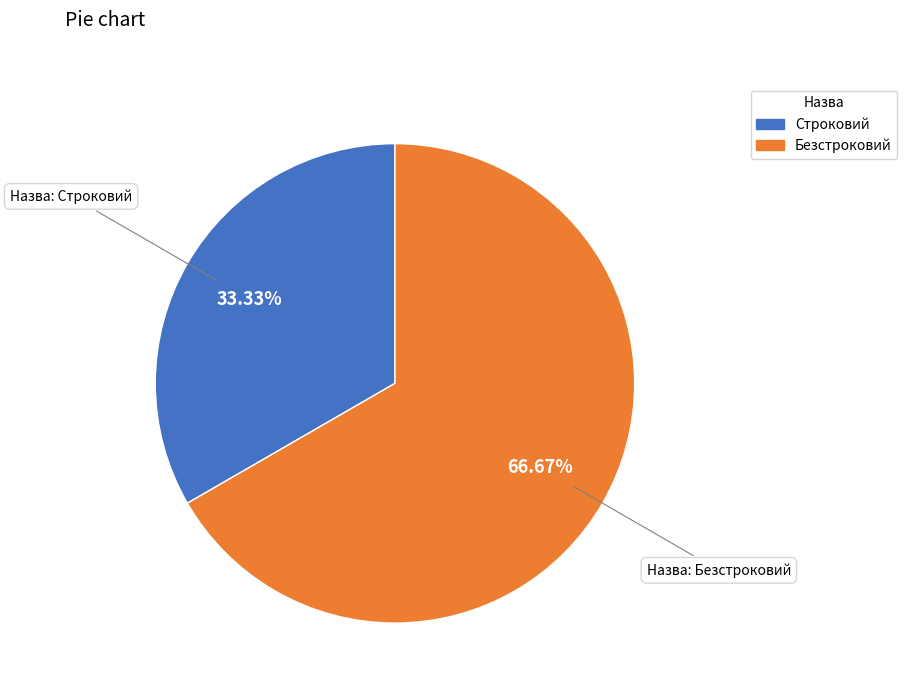

Which slice is the smallest?

Строковий